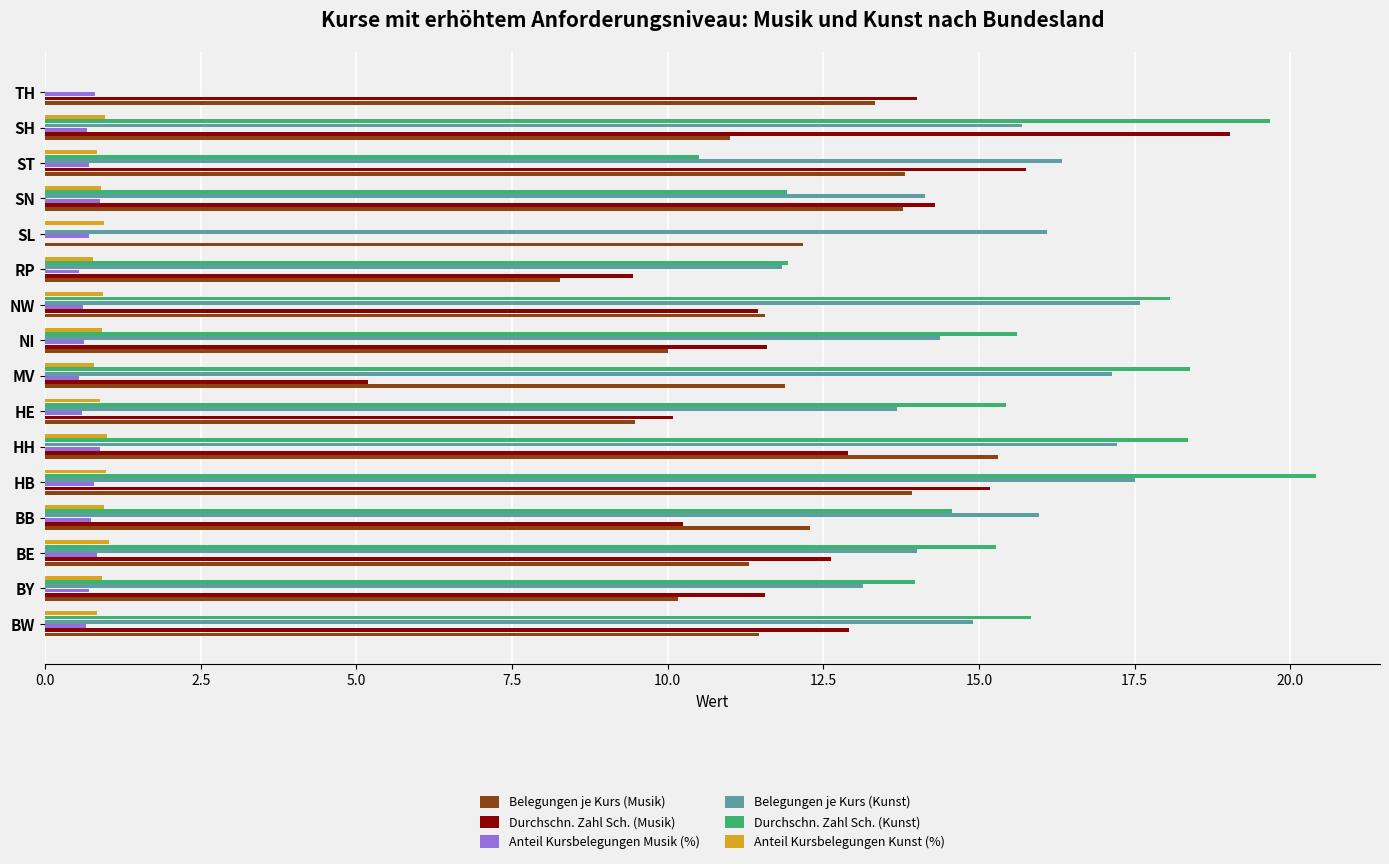

Which series has the largest total across all categories?

Belegungen je Kurs (Kunst)